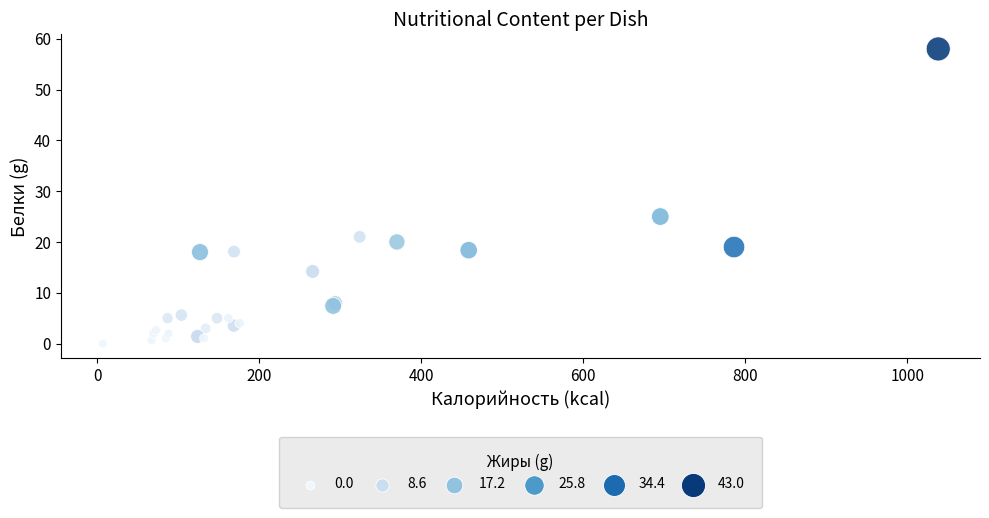

What Y value in the scatter plot is closest to 29?

25.0